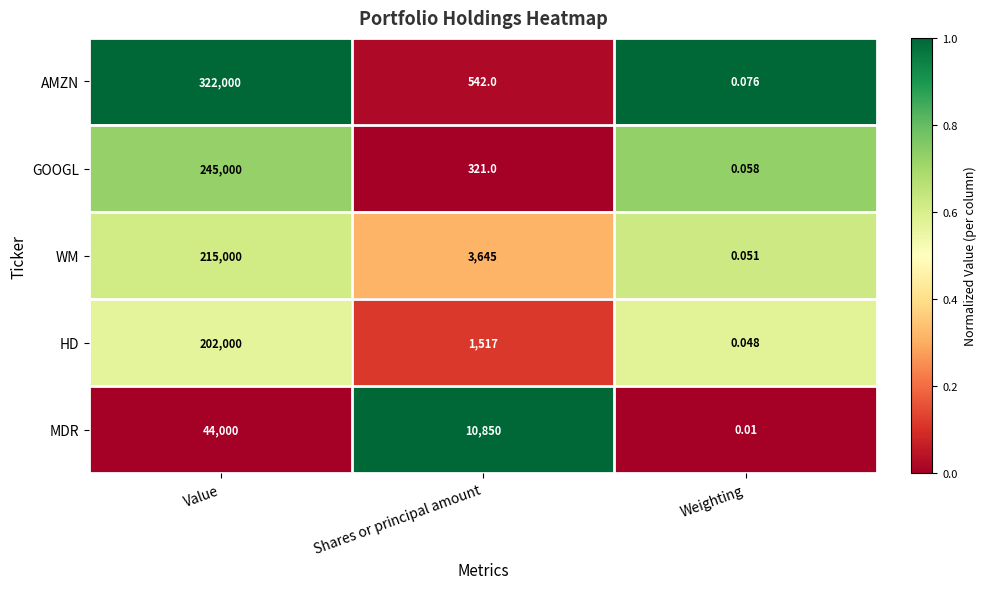

Which label corresponds to the smallest value in the chart?

Weighting